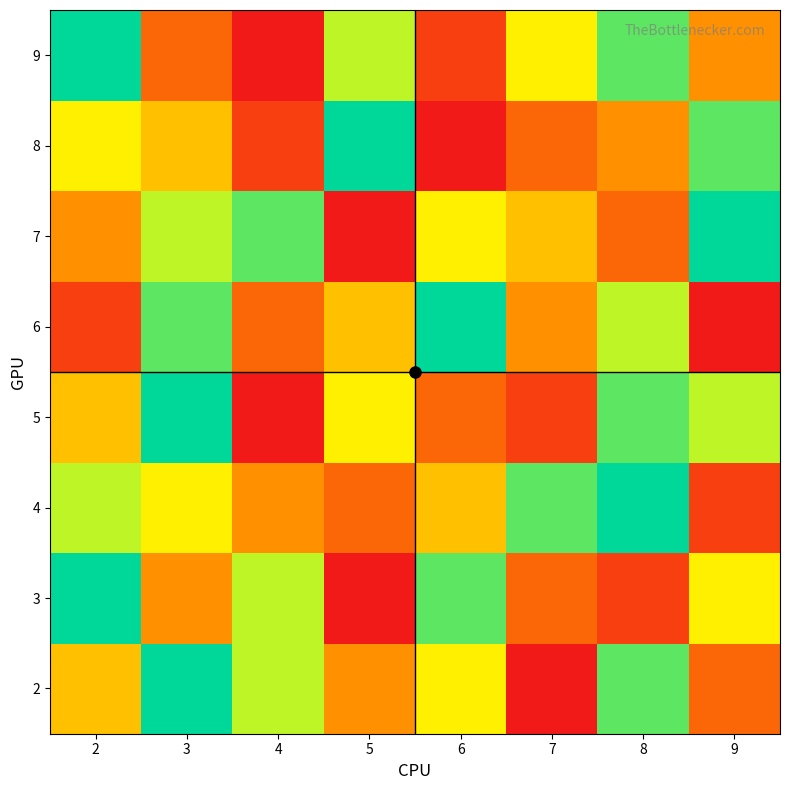

Reading left to right, list all the values displayed in this chart.

2: 2=5	3=9	4=7	5=4	6=6	7=1	8=8	9=3
3: 2=9	3=4	4=7	5=1	6=8	7=3	8=2	9=6
4: 2=7	3=6	4=4	5=3	6=5	7=8	8=9	9=2
5: 2=5	3=9	4=1	5=6	6=3	7=2	8=8	9=7
6: 2=2	3=8	4=3	5=5	6=9	7=4	8=7	9=1
7: 2=4	3=7	4=8	5=1	6=6	7=5	8=3	9=9
8: 2=6	3=5	4=2	5=9	6=1	7=3	8=4	9=8
9: 2=9	3=3	4=1	5=7	6=2	7=6	8=8	9=4